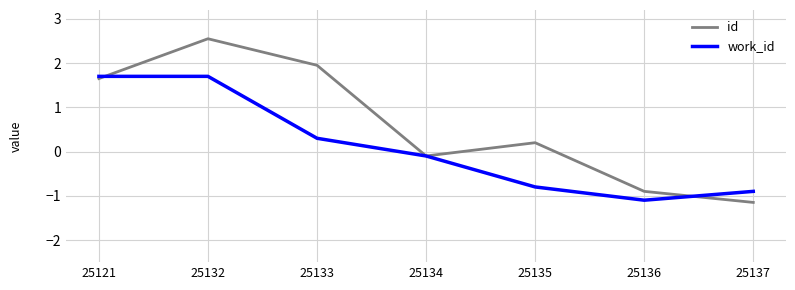

How many positive values does the id series have?

4